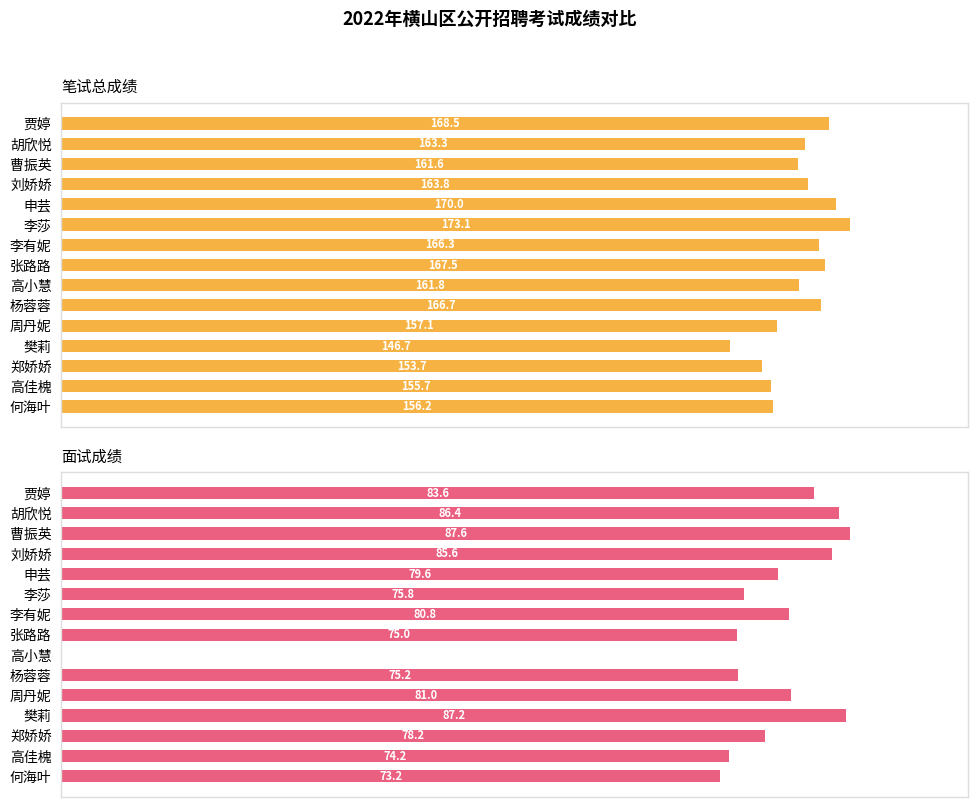

Is it true that 笔试总成绩 equals 228.0 at 10?

False